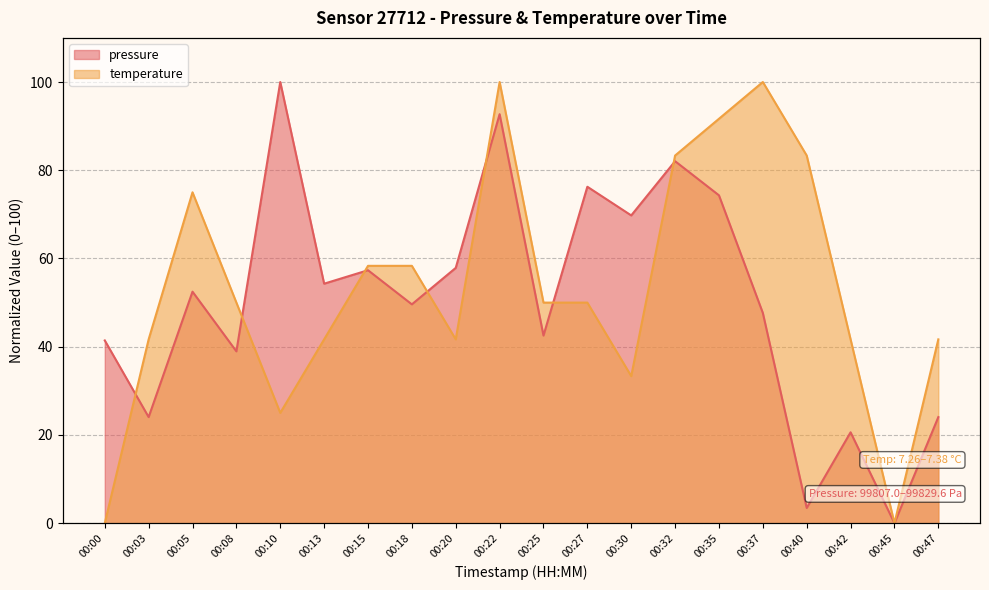

Which series has the largest range (max minus min)?

pressure